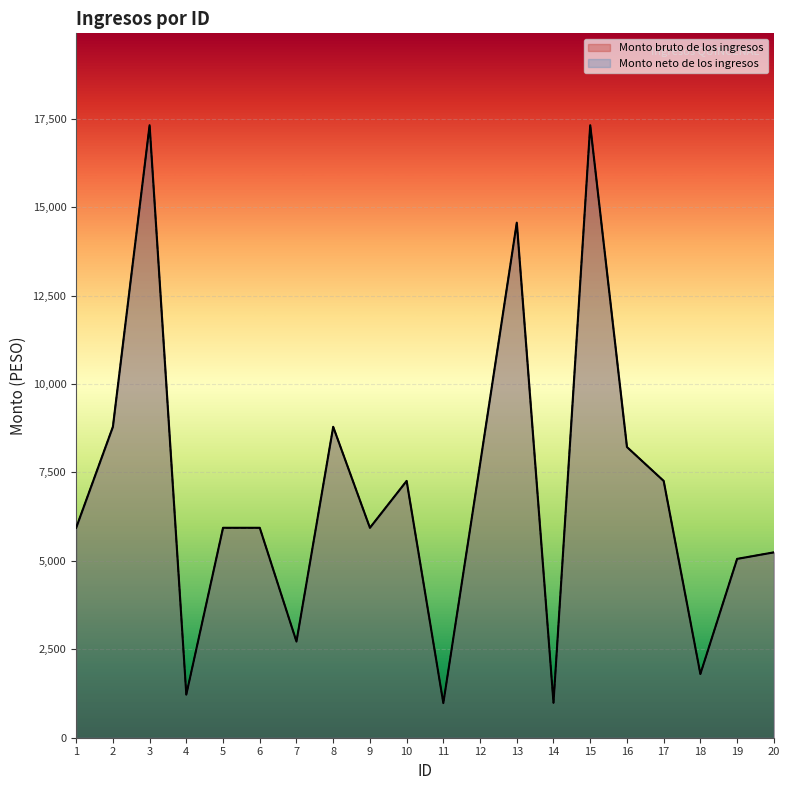

Which series has the largest total across all categories?

Monto bruto de los ingresos